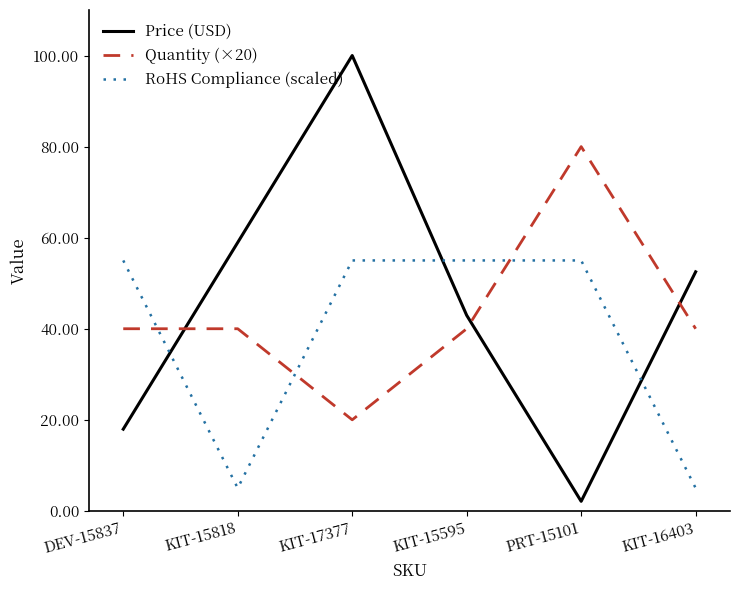

What position from the left is KIT-16403?

6